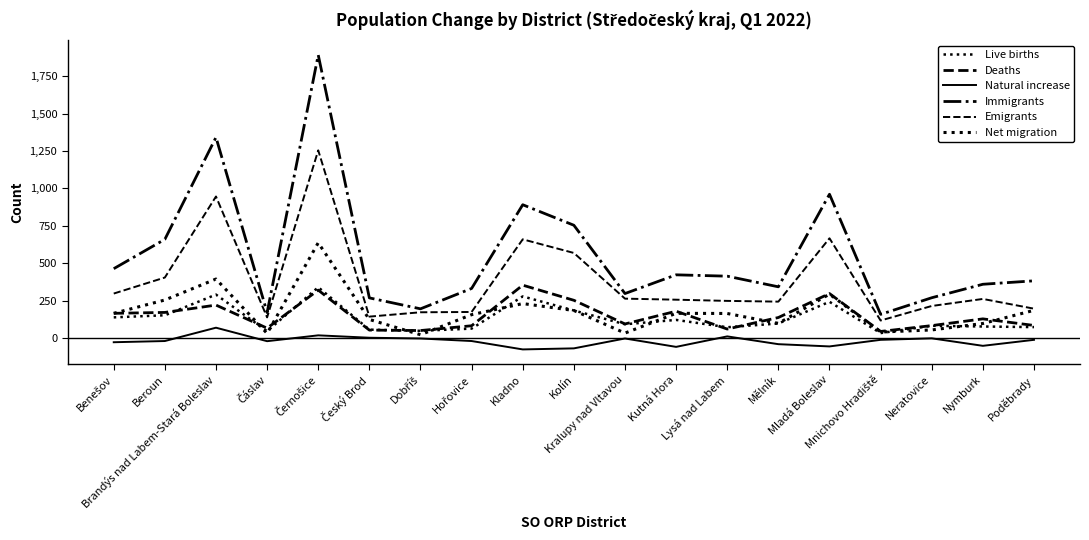

Which series has the largest range (max minus min)?

Immigrants